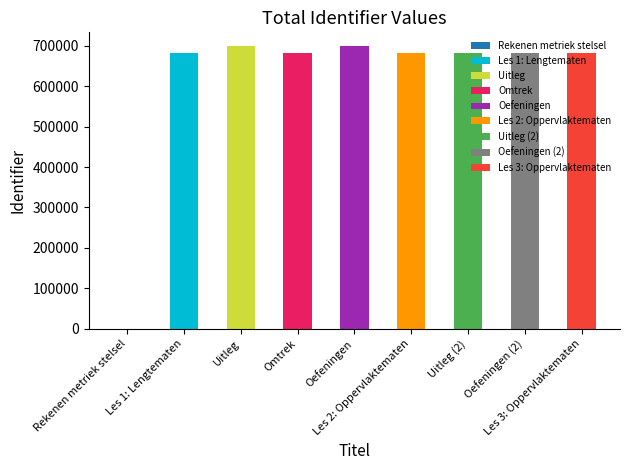

The chart shows a value of 190447 at Les 1: Lengtematen. True or false?

False